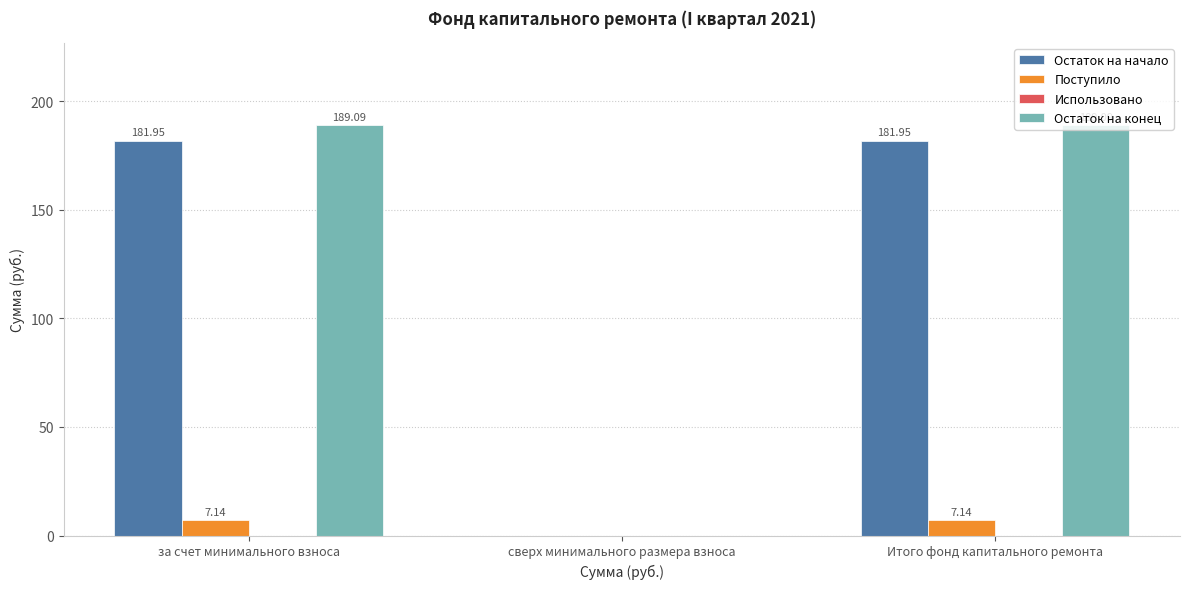

What is the sum of all Остаток на конец values?

378.2